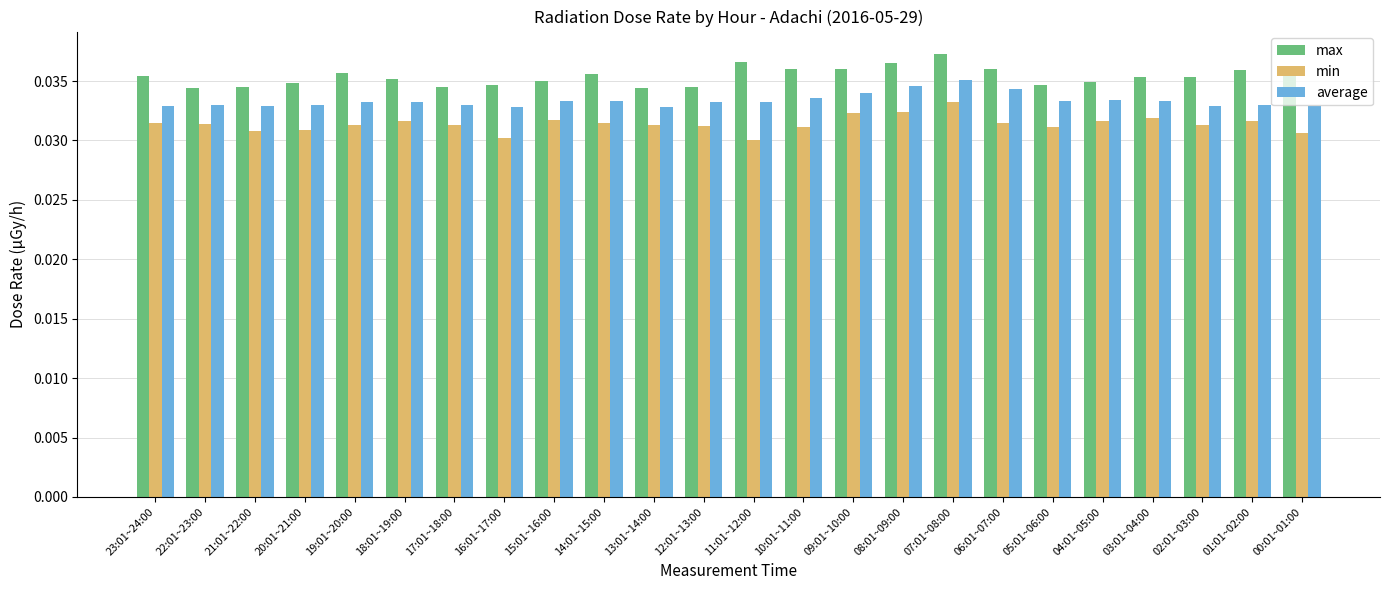

At which category is the sum across all series the highest?

07:01~08:00